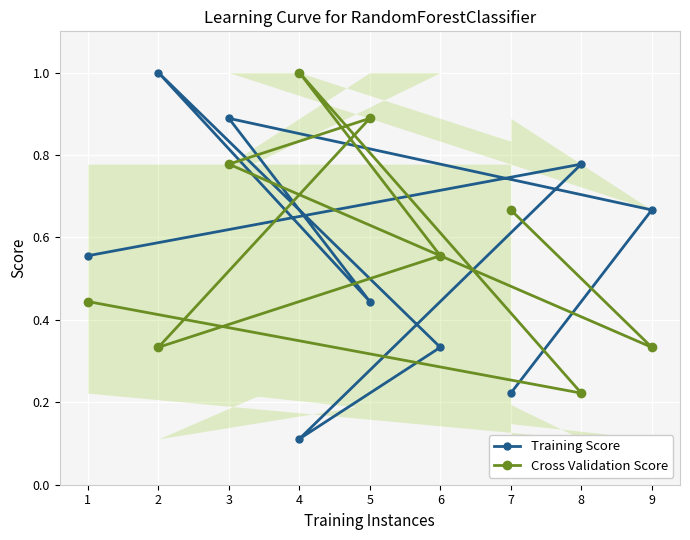

Is it true that Cross Validation Score equals 0.3 at 5?

False